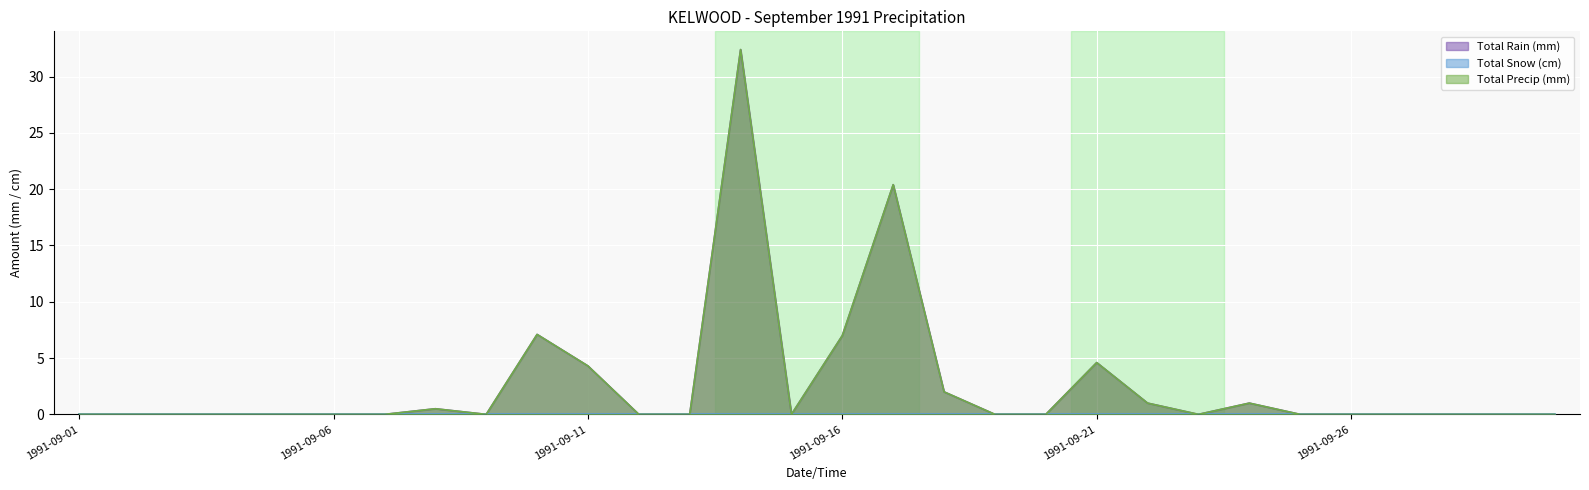

Which series changed the most between 1991-09-05 and 1991-09-13?

Total Rain (mm)